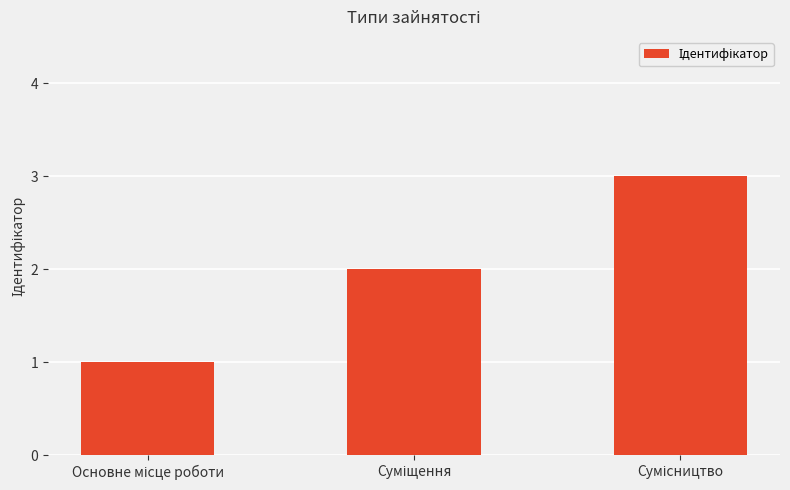

What is the maximum value shown in the chart?

3